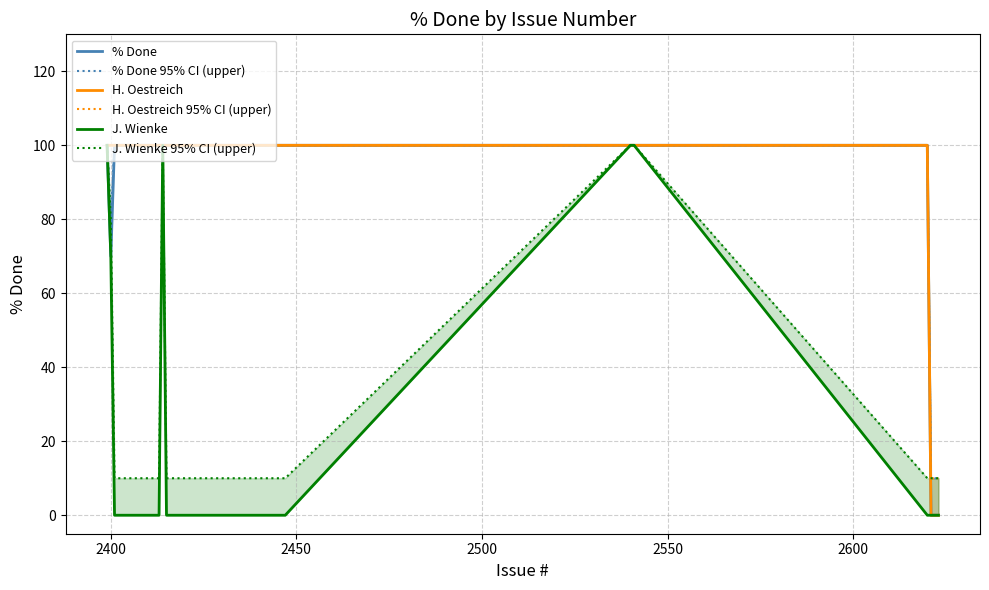

In J. Wienke, how many points are higher than both neighbors (excluding endpoints)?

1